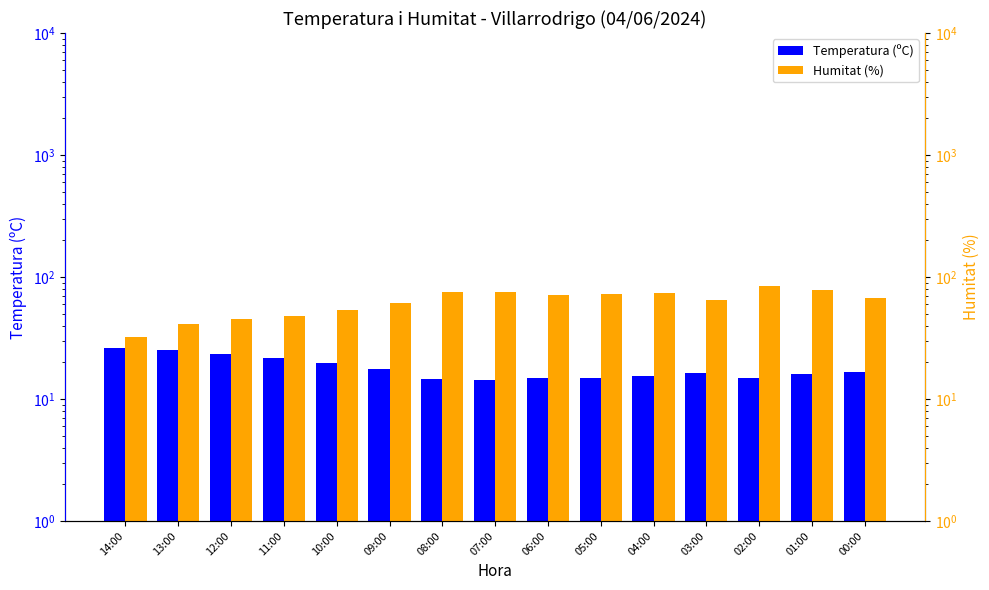

The value of Humitat (%) at 06:00 is 15.8. True or false?

False